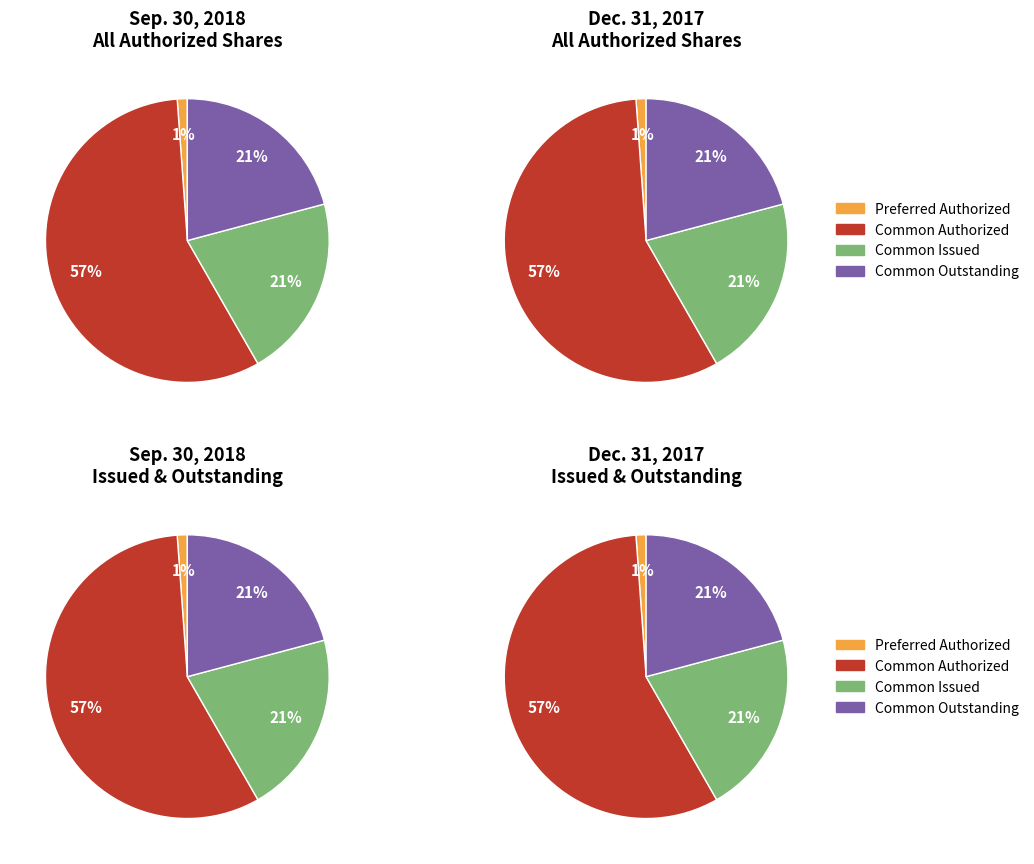

What is the majority slice?

Common stock, Authorized